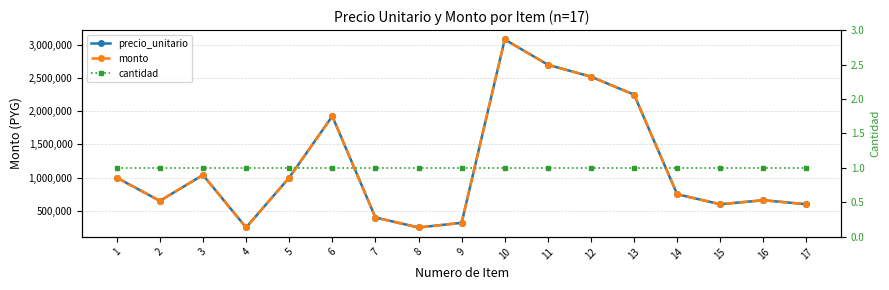

Between 4 and 17, which series saw the biggest shift?

precio_unitario